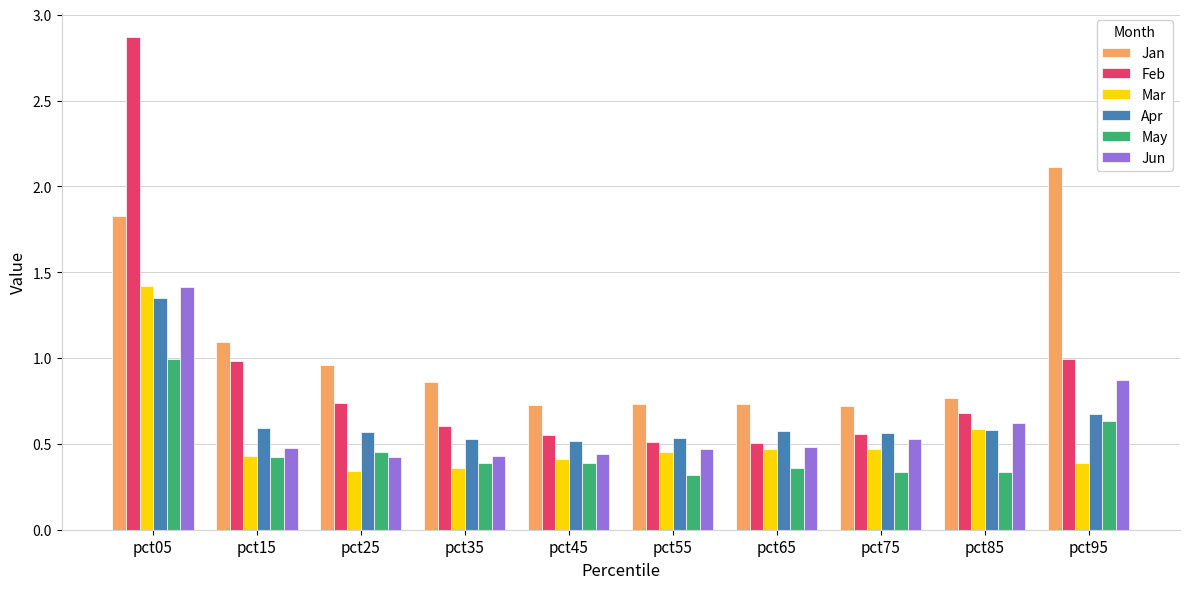

What is the sum of the Feb values at pct65 and pct85?

1.2